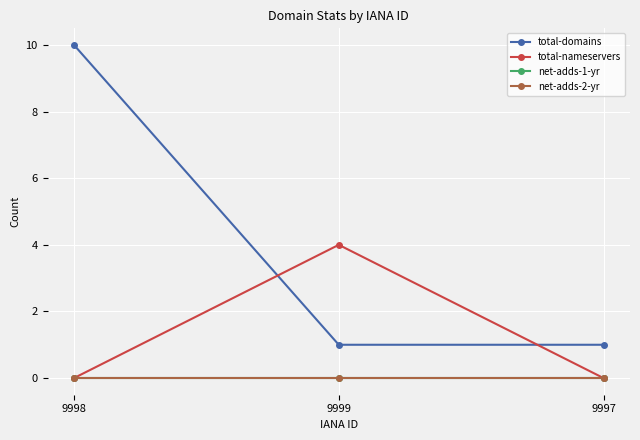

True or false: total-nameservers has a value of 2 at 9998.

False